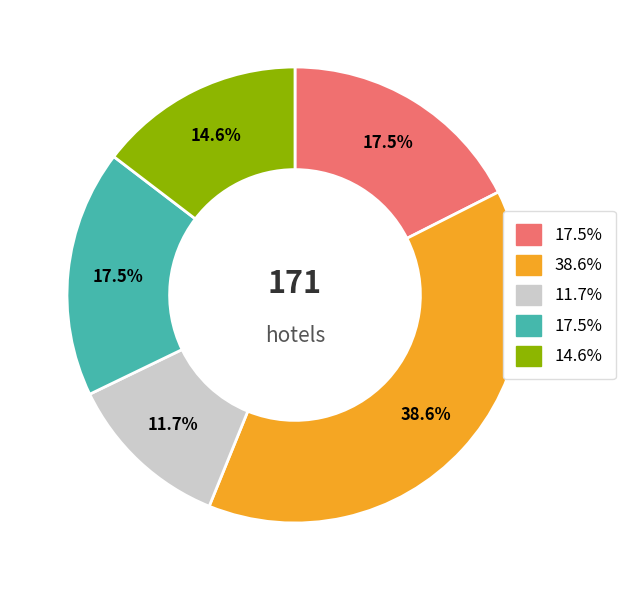

Is there any slice that represents more than half of the pie?

No